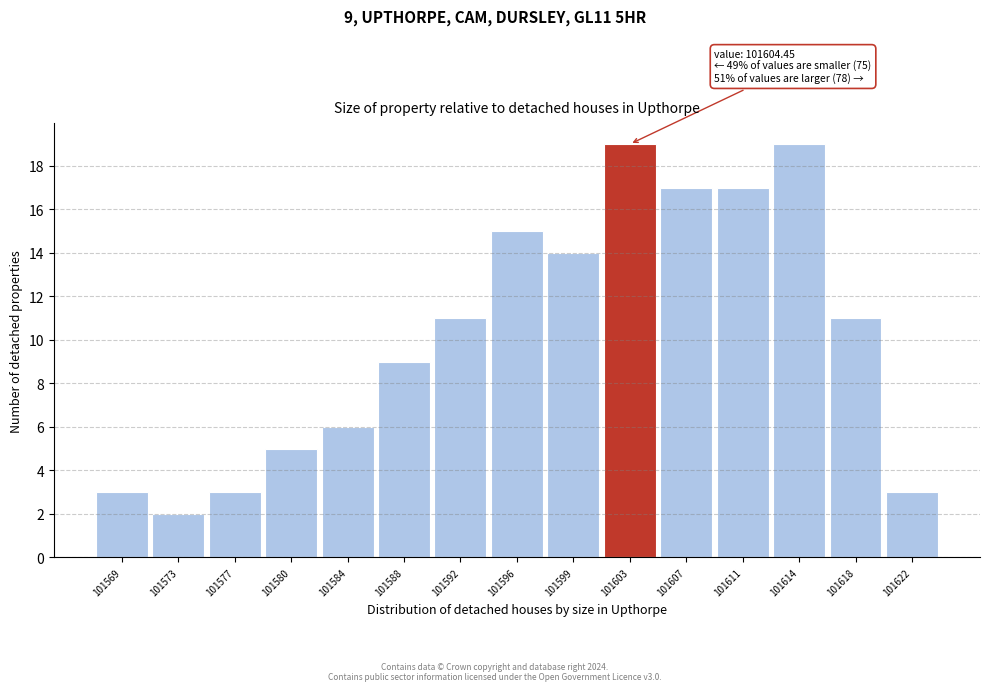

Reading left to right, what are all the values shown in this chart?

101569=3	101573=2	101577=3	101580=5	101584=6	101588=9	101592=11	101596=15	101599=14	101603=19	101607=17	101611=17	101614=19	101618=11	101622=3